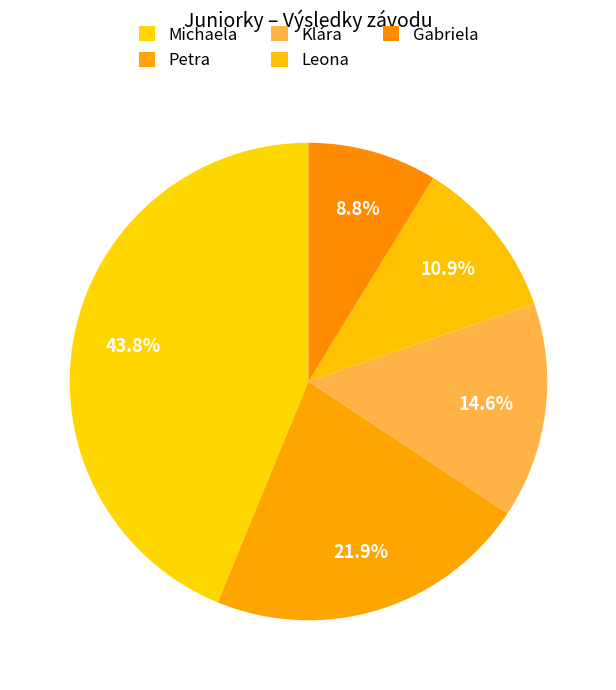

Count the number of slices in the pie.

5